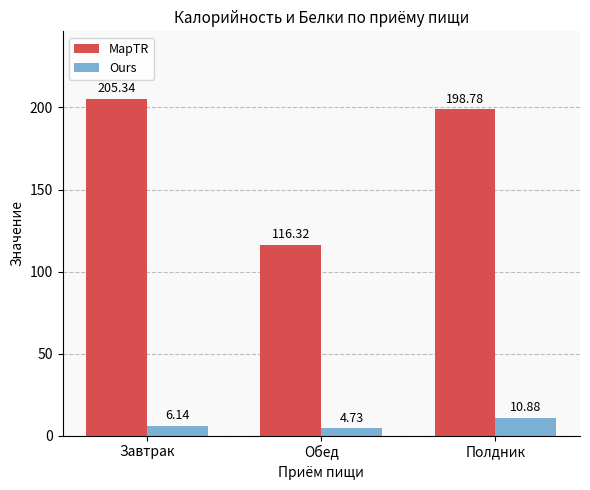

What is the approximate value of MapTR at Завтрак?

205.3